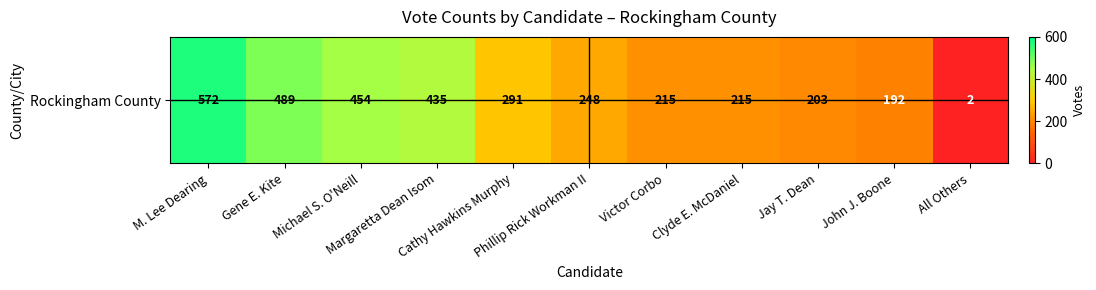

What is the change in value from Gene E. Kite to Victor Corbo?

-274